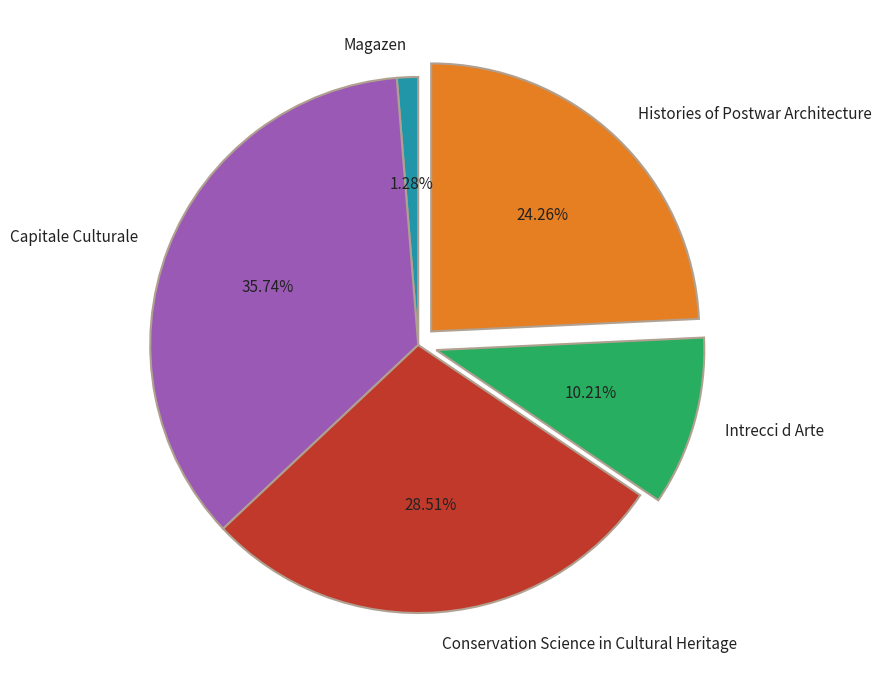

Approximately how many times larger is the value at Conservation Science in Cultural Heritage compared to Histories of Postwar Architecture?

1.2